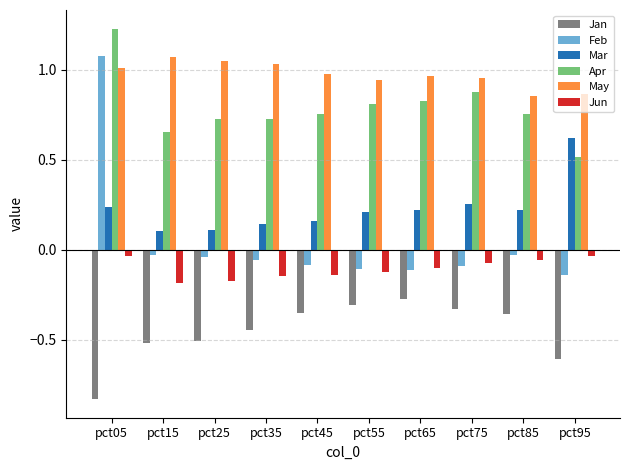

Count the number of categories in the chart.

10